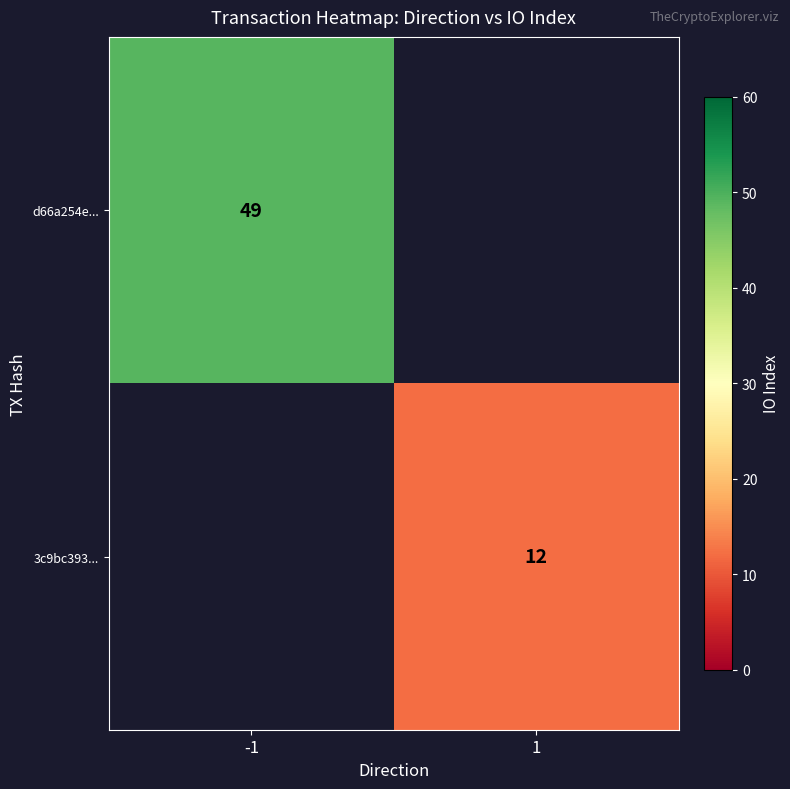

The value of d66a254e... at -1 is 77.6. True or false?

False